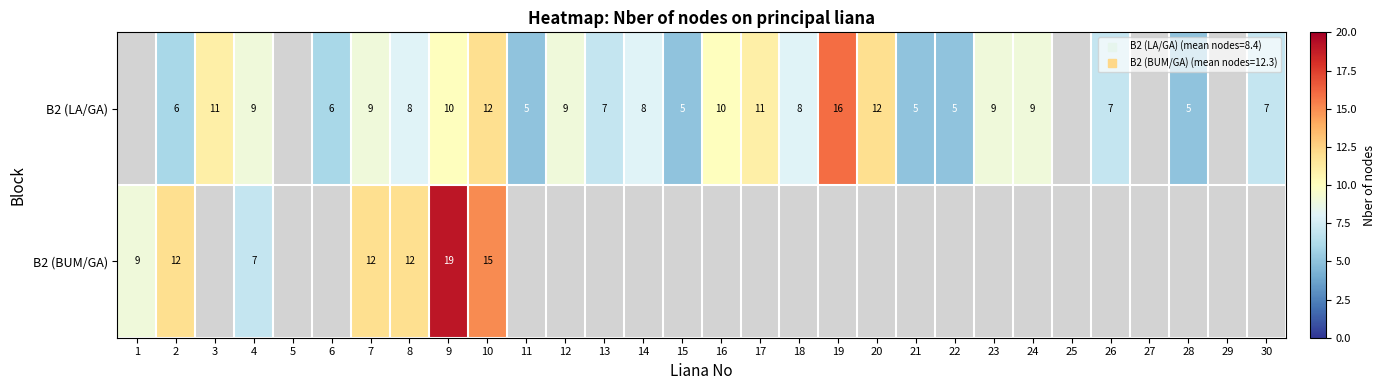

Count the number of categories in the chart.

30